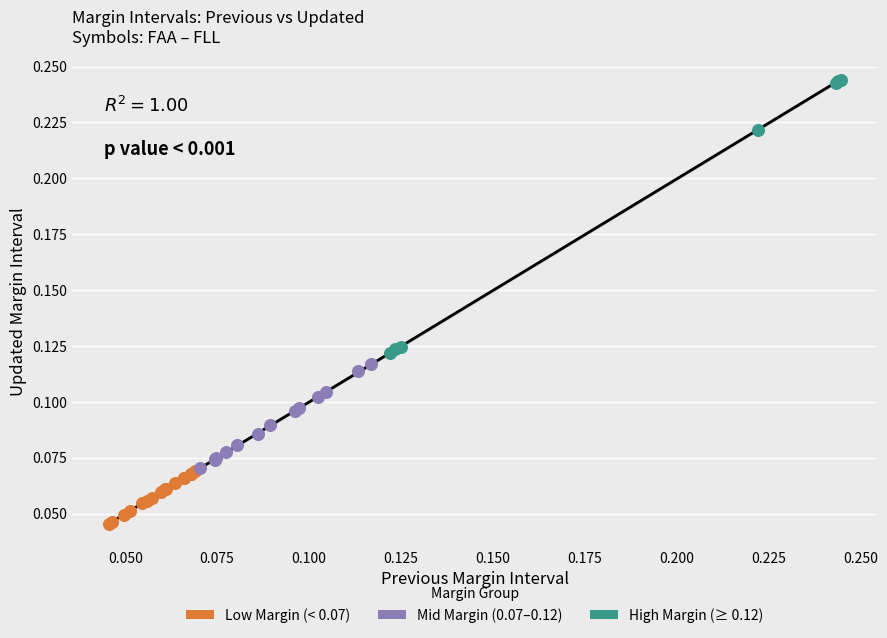

Which series has the largest Y range (max minus min)?

High Margin (≥ 0.12)